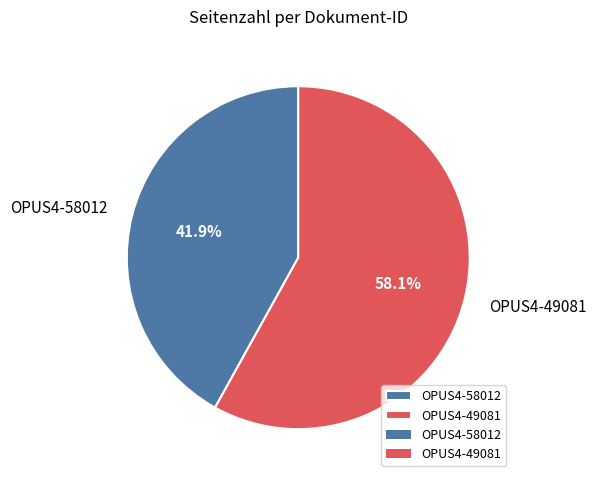

Combined, do OPUS4-58012 and OPUS4-49081 account for over 50%?

Yes